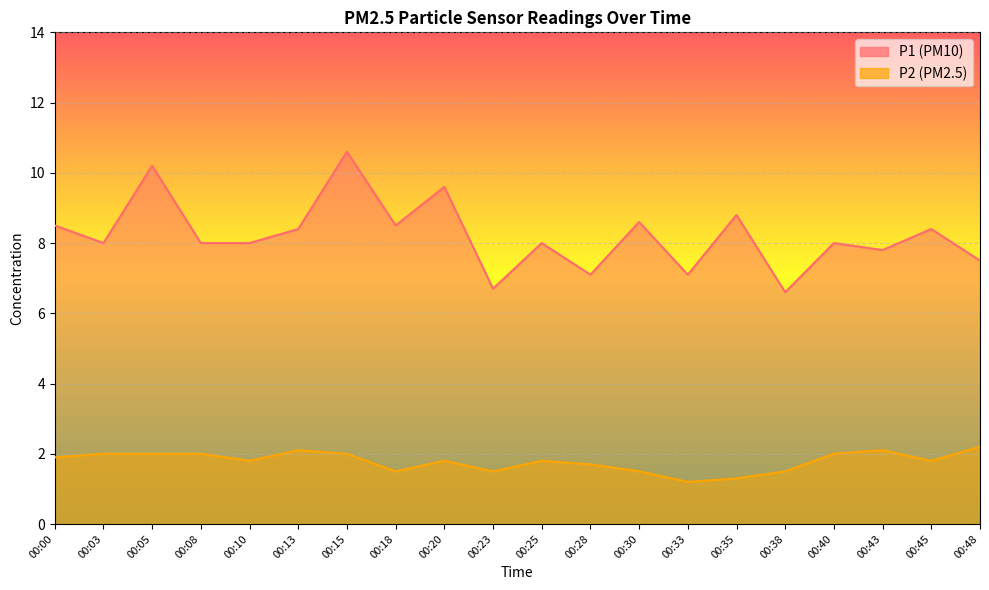

Which category has the highest value in the P1 series?

00:15